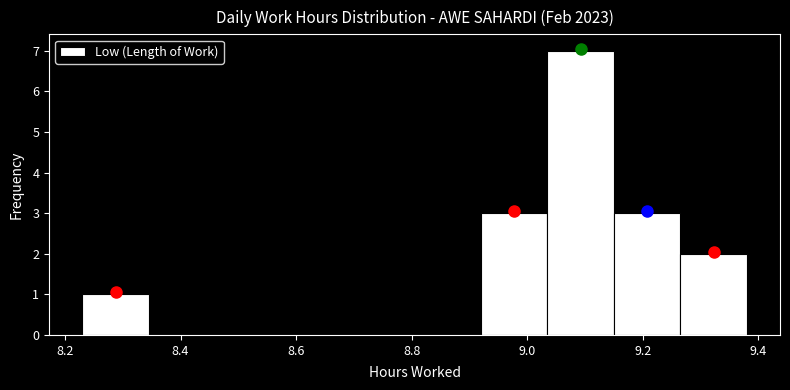

Reading left to right, list every bar in this chart as the range it spans on the x-axis followed by its height. Neither the bar edges nor the heights are printed on the chart, so give them approximately, as read against the axes.

8.230 to 8.345: 1
8.345 to 8.460: 0
8.460 to 8.575: 0
8.575 to 8.690: 0
8.690 to 8.805: 0
8.805 to 8.920: 0
8.920 to 9.035: 3
9.035 to 9.150: 7
9.150 to 9.265: 3
9.265 to 9.380: 2